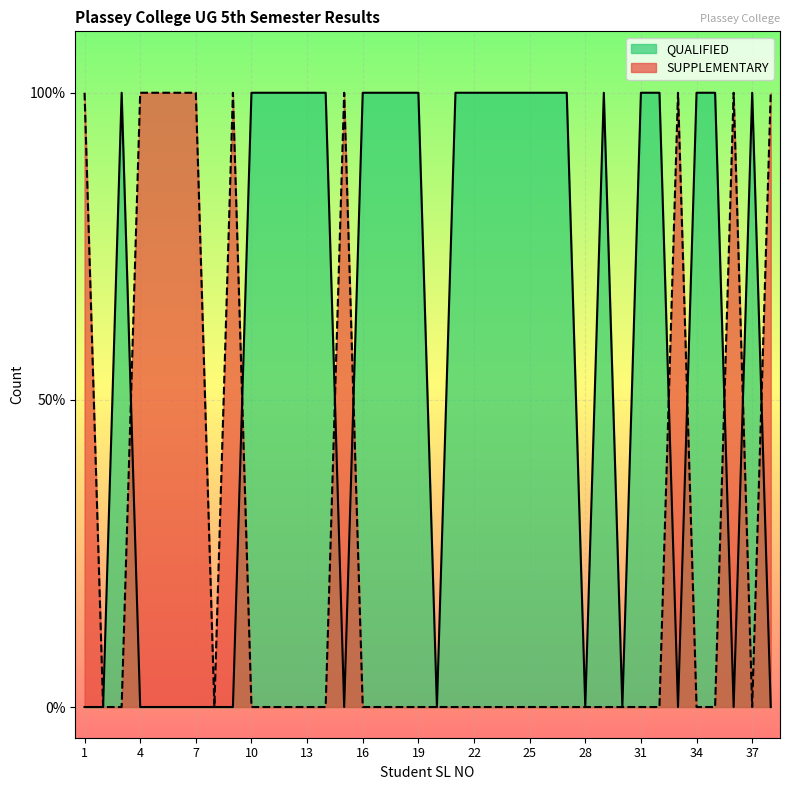

Reading right to left, list all the values displayed in this chart.

QUALIFIED: 0	1	0	1	1	0	1	1	0	1	0	1	1	1	1	1	1	1	0	1	1	1	1	0	1	1	1	1	1	0	0	0	0	0	0	1	0	0
SUPPLEMENTARY: 1	0	1	0	0	1	0	0	0	0	0	0	0	0	0	0	0	0	0	0	0	0	0	1	0	0	0	0	0	1	0	1	1	1	1	0	0	1